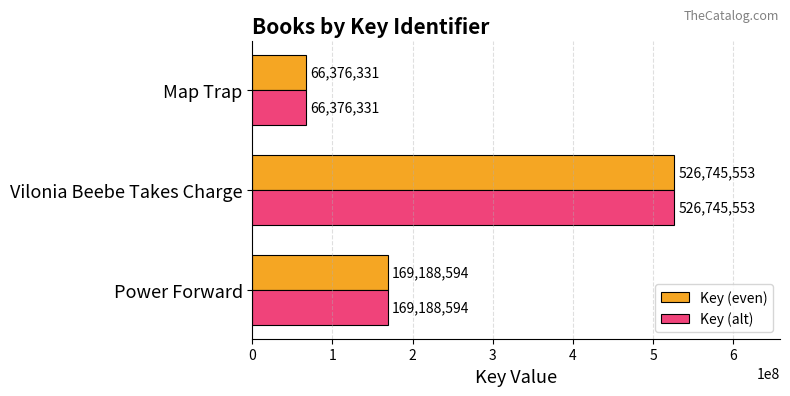

What is the average value of the Key (even) series?

254103493